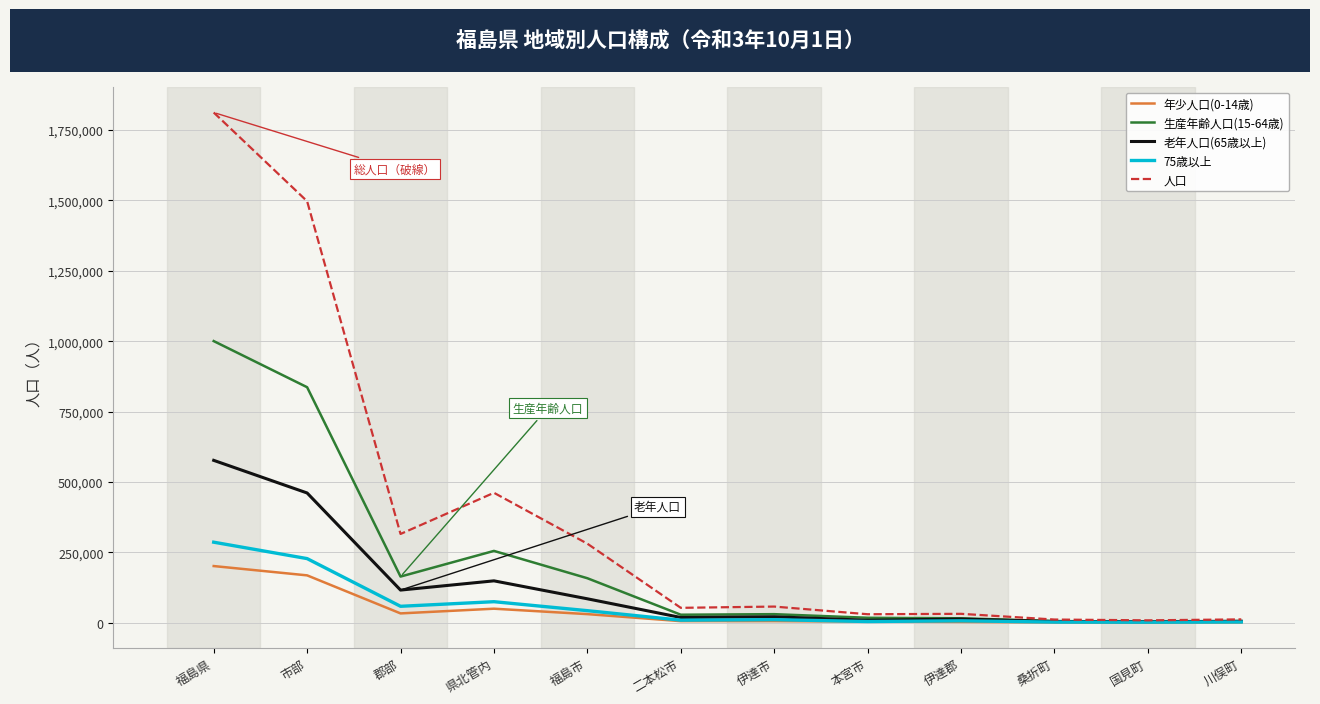

What is the difference between the 75歳以上 values at 川俣町 and 本宮市?

1636